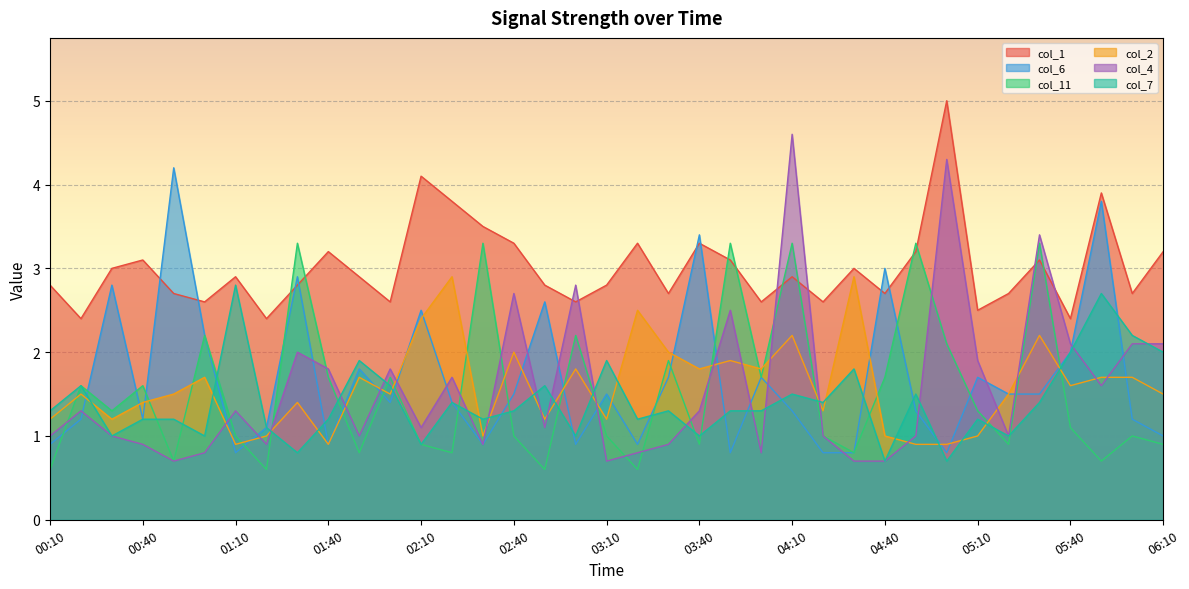

Read the col_6 value at 02:30.

0.9